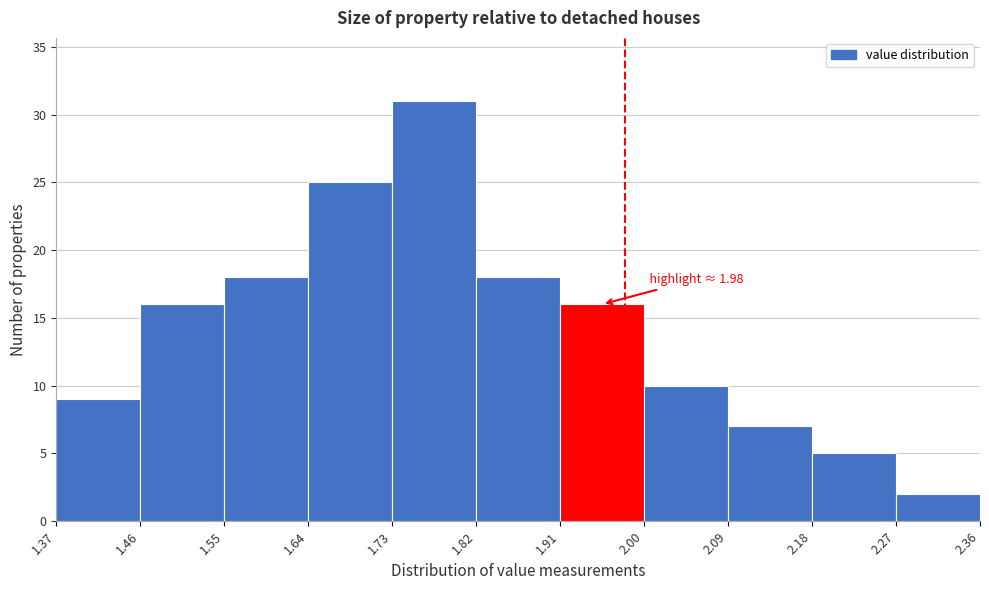

Which range on the x-axis has the tallest bar?

1.73 to 1.82